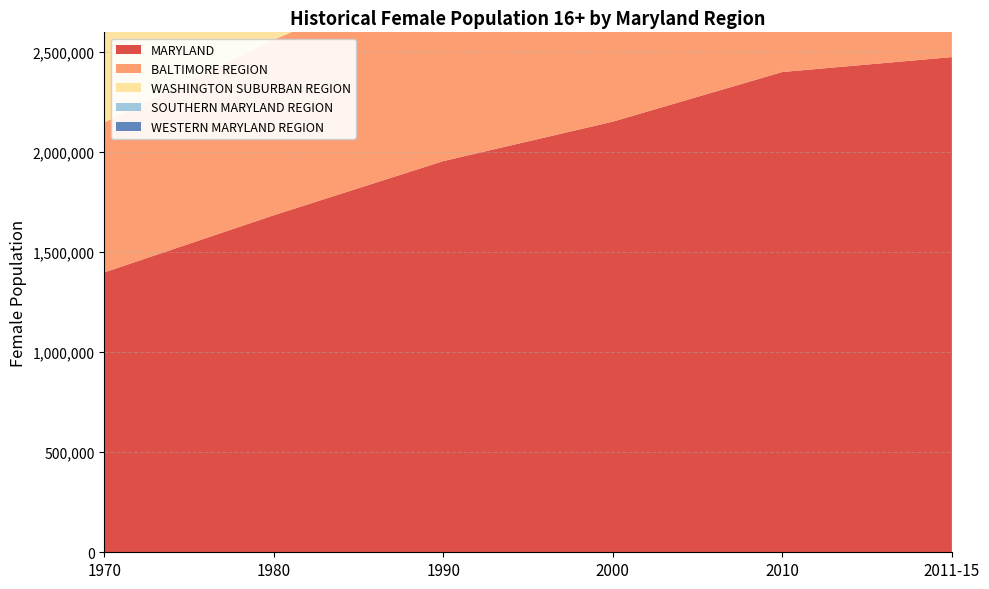

Reading right to left, what are all the values shown in this chart?

MARYLAND: 2473228	2398765	2150812	1953769	1683325	1397812
BALTIMORE REGION: 1145854	1117663	1028498	965316	877268	749296
WASHINGTON SUBURBAN REGION: 894826	858174	759579	671160	539403	442951
SOUTHERN MARYLAND REGION: 141780	135135	107150	85214	58932	34511
WESTERN MARYLAND REGION: 101227	100973	94328	91983	88421	77136